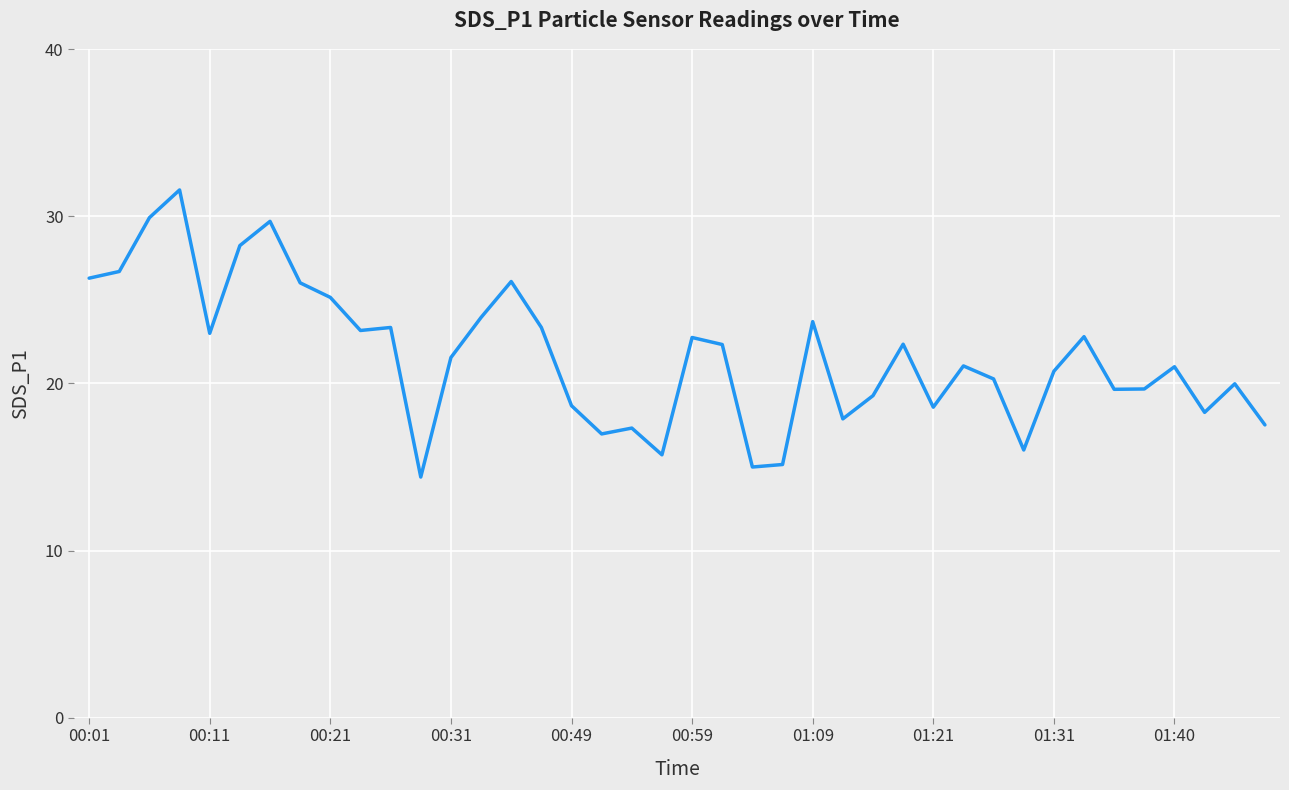

True or false: there are more than 0 points higher than both neighbors.

True